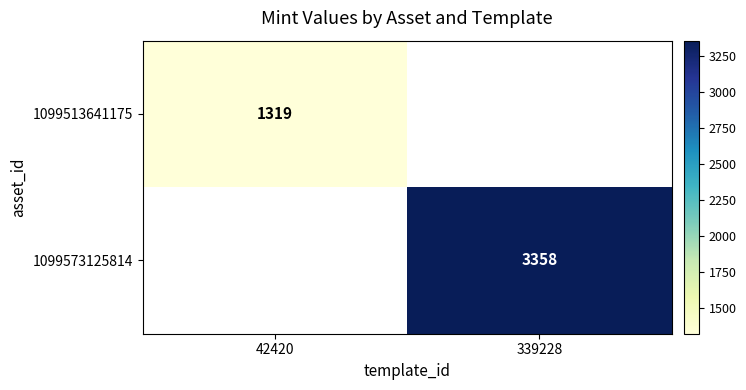

The value of 1099573125814 at 339228 is 3358. True or false?

True